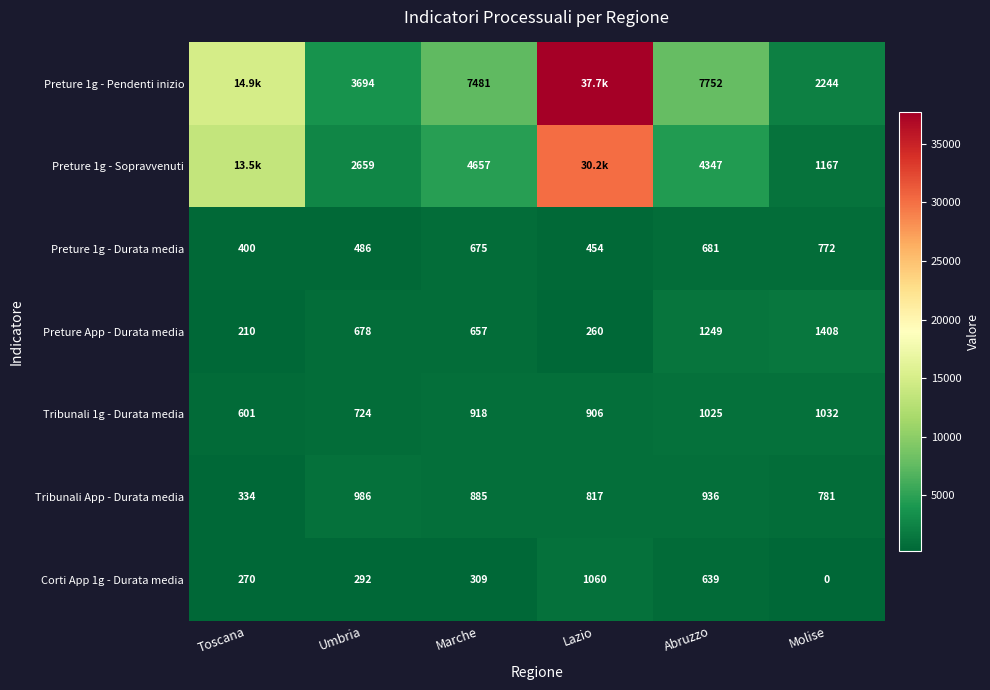

Which series changed the most between Umbria and Lazio?

Preture 1g - Pendenti inizio